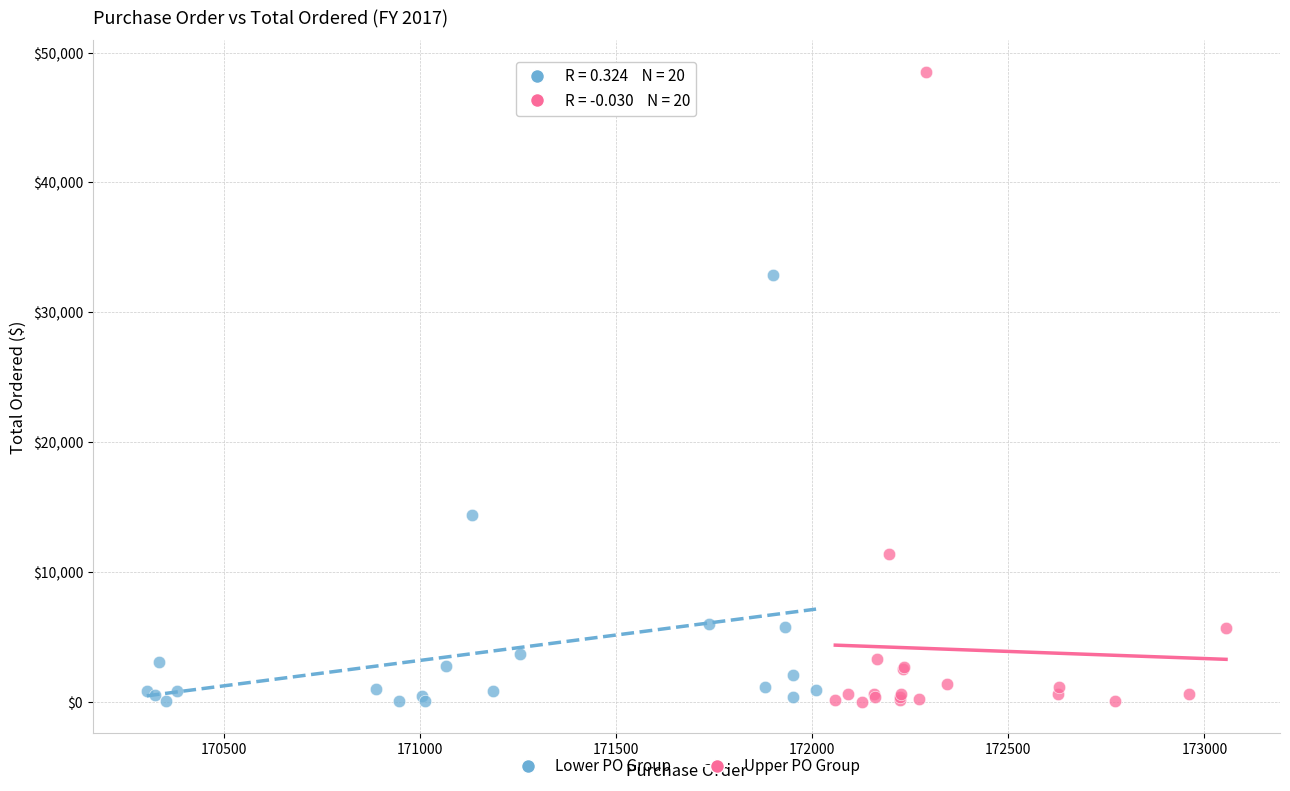

Which series reaches the maximum Y coordinate?

Upper PO Group